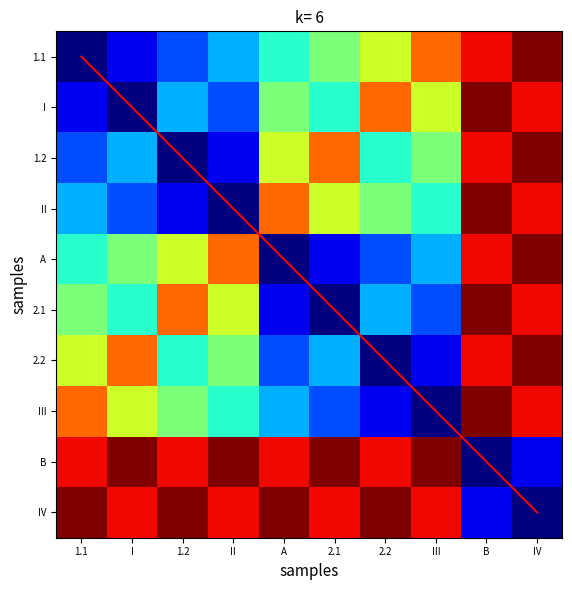

True or false: 1.1 has a value of 0.6 at 2.2.

True